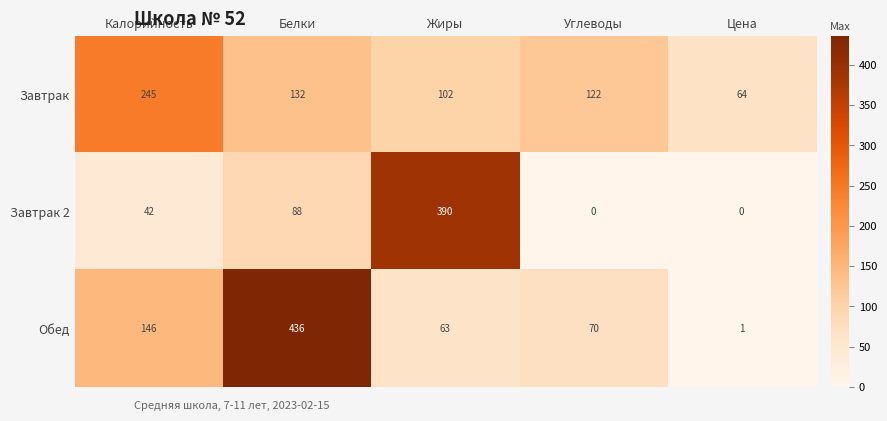

What is the difference between the second highest and second lowest values in the Обед series?

83